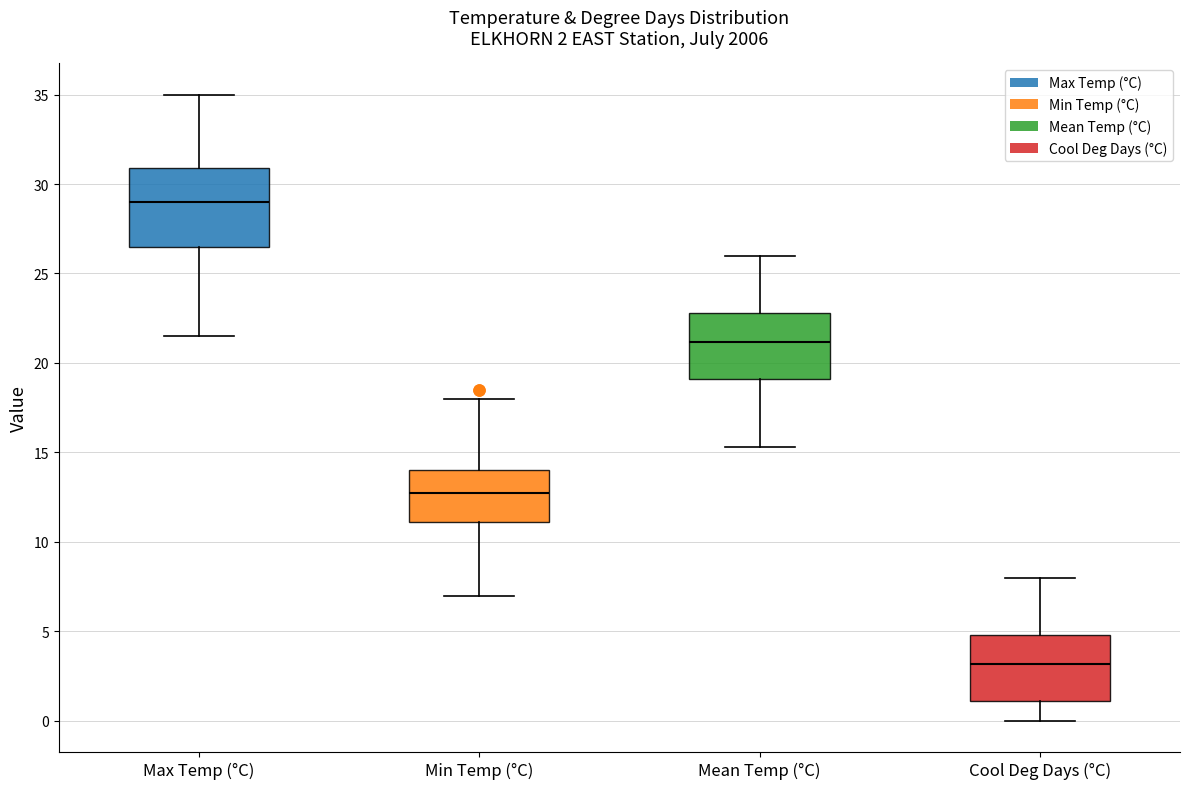

Which box's median line is the highest?

Max Temp (°C)